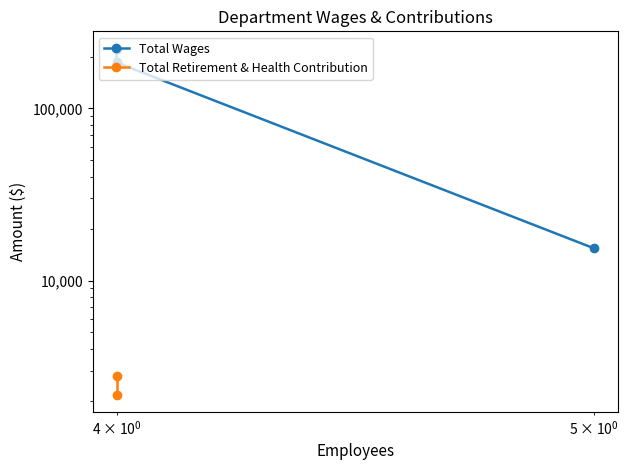

What value does the data have at 4?

185049